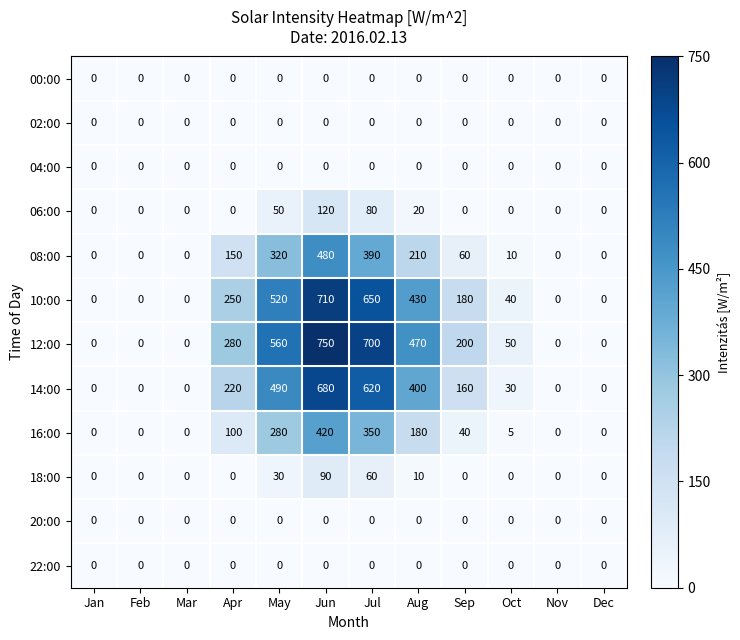

Between Jun and Oct, which series saw the biggest shift?

12:00